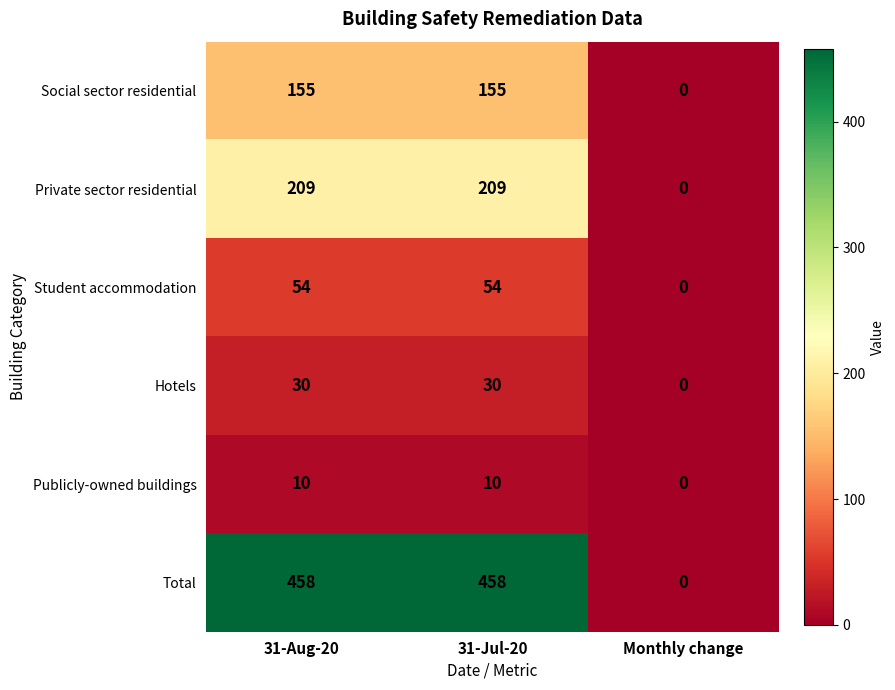

Is the value of Hotels at 31-Aug-20 greater than the value of Private sector residential at 31-Jul-20?

No